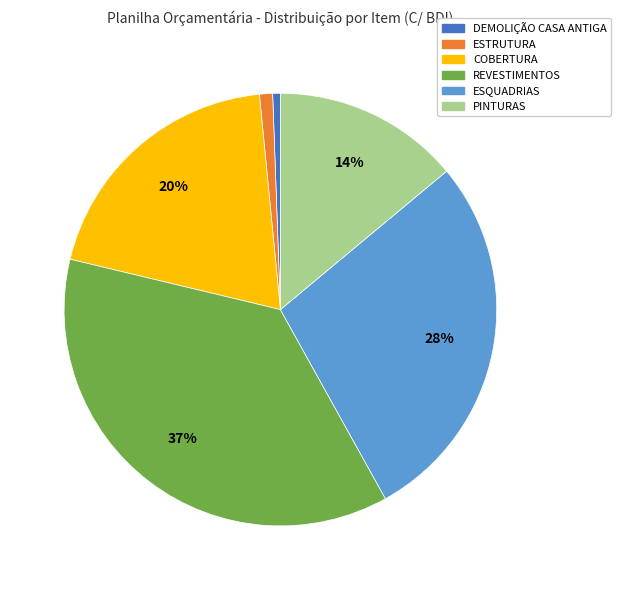

Combined, do REVESTIMENTOS and ESQUADRIAS account for over 50%?

Yes